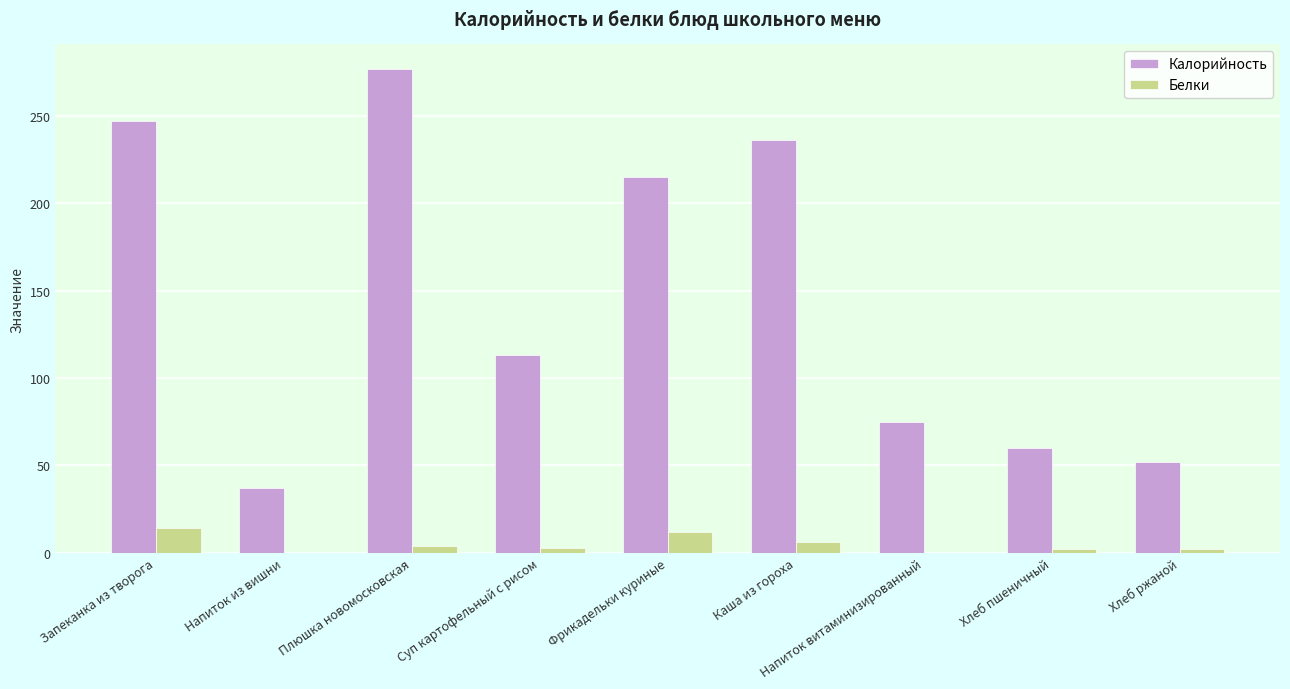

True or false: Калорийность has a value of 215 at Фрикадельки куриные.

True